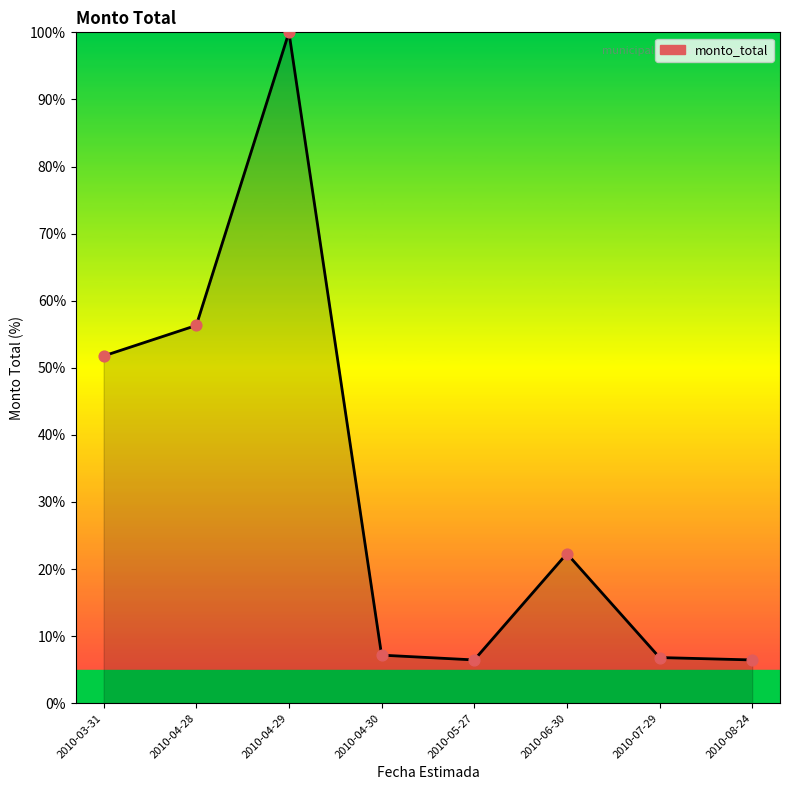

Which has a higher value, 2010-04-28 or 2010-08-24?

2010-04-28